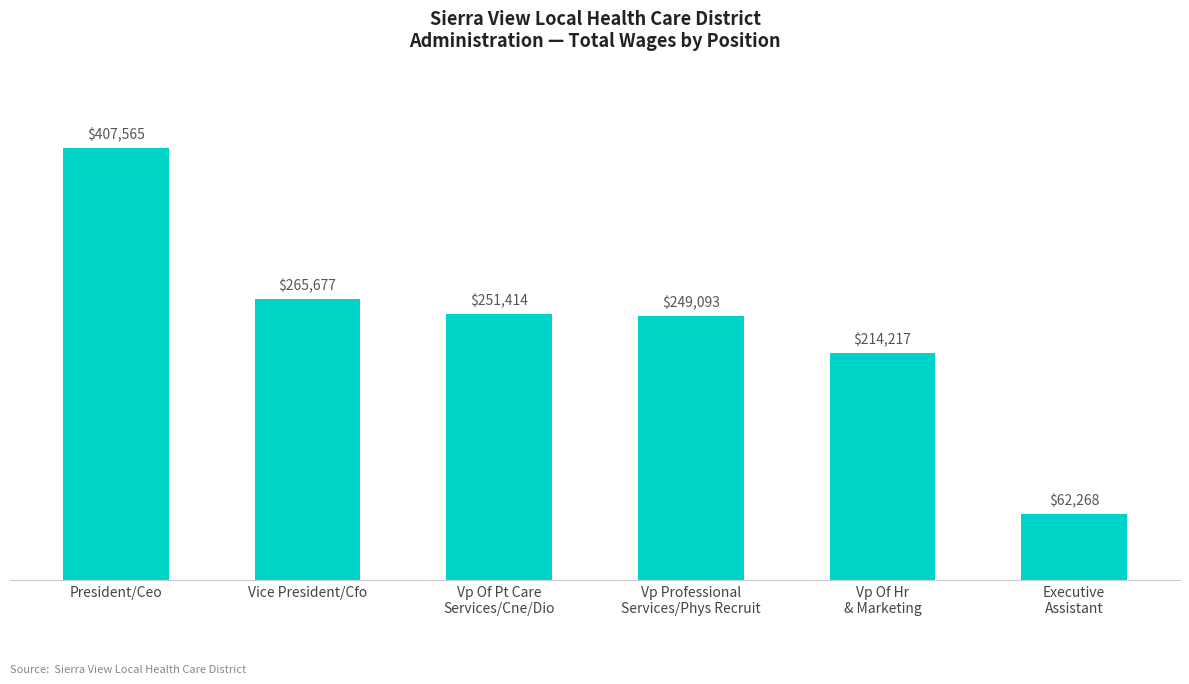

Which category has the highest value across all series?

President/Ceo